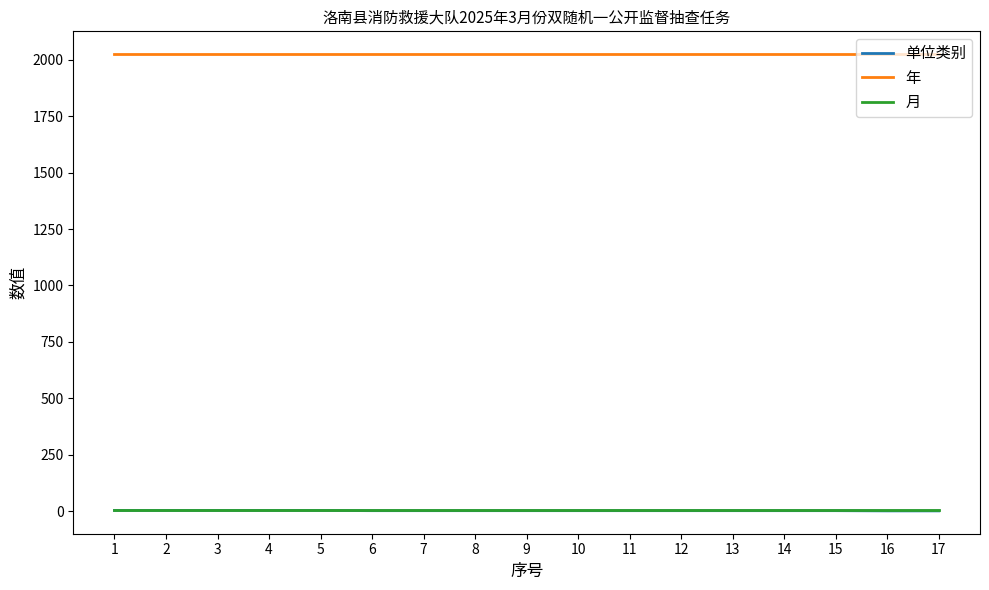

True or false: 单位类别 and 年 intersect in this chart.

False